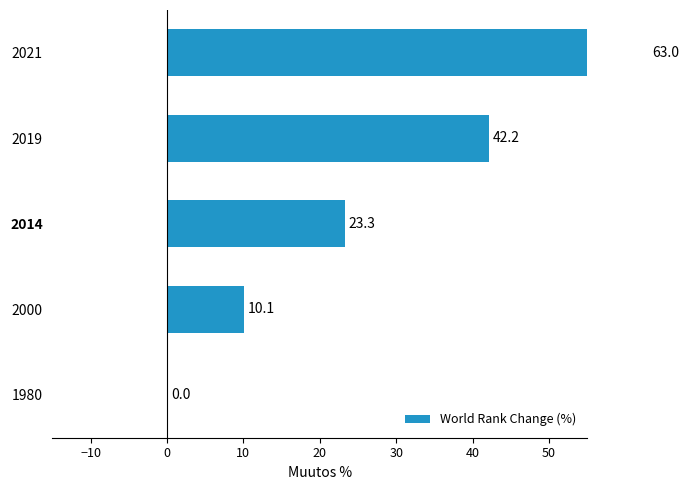

Reading right to left, what are all the values shown in this chart?

63.0	42.2	23.3	10.1	0.0